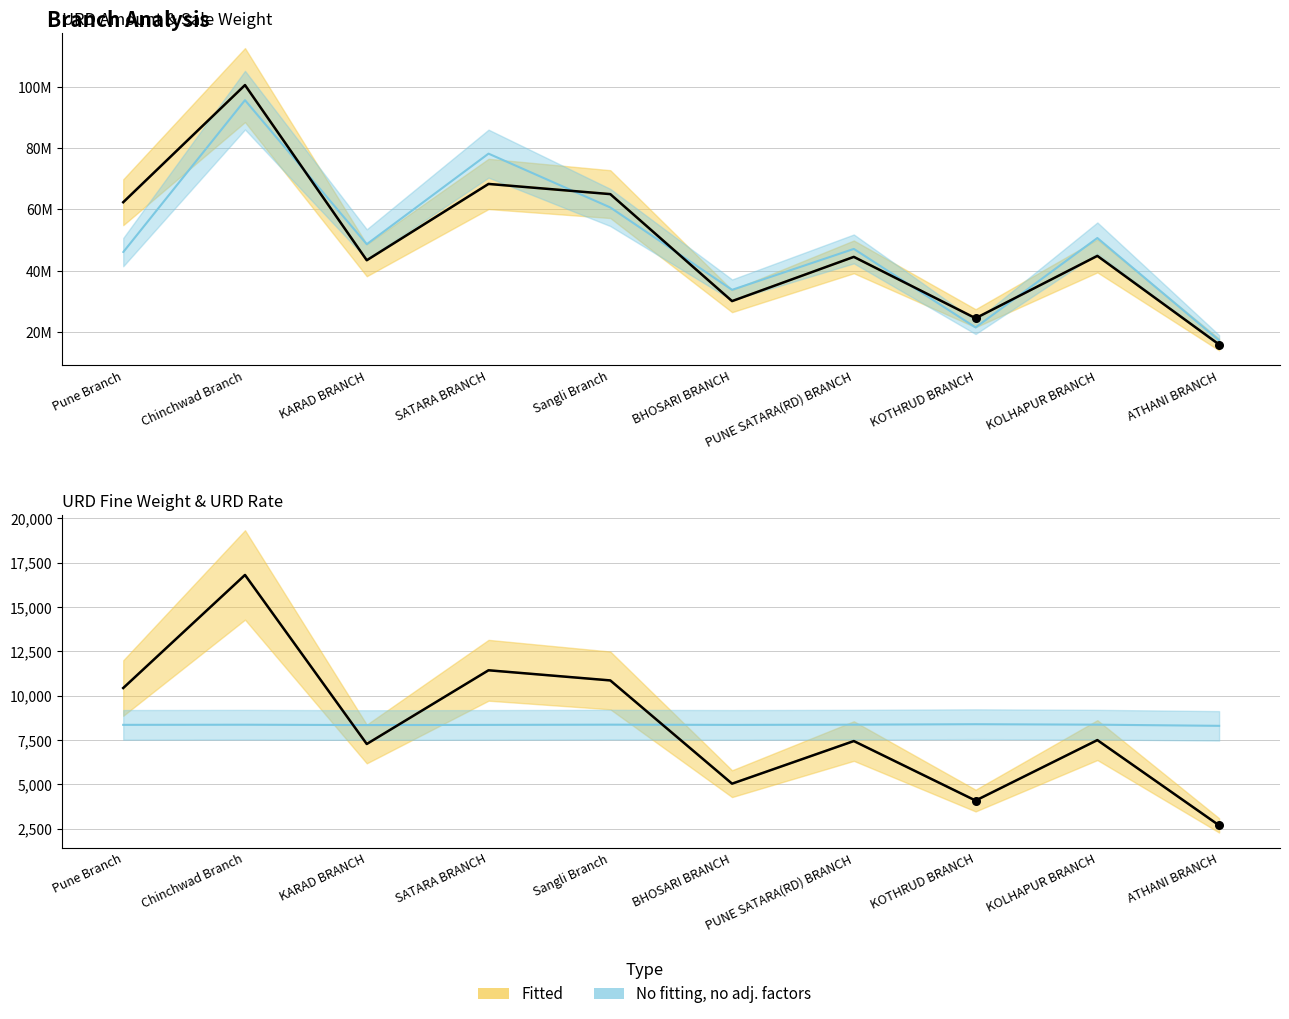

Is the value of urd_rate_gold at KARAD BRANCH greater than the value of total_urd_fine_wt_gold at KOLHAPUR BRANCH?

Yes